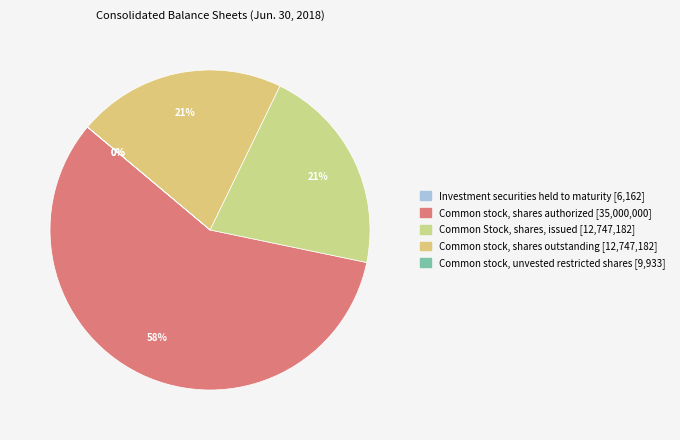

Which category has the smallest portion of the pie?

Investment securities held to maturity